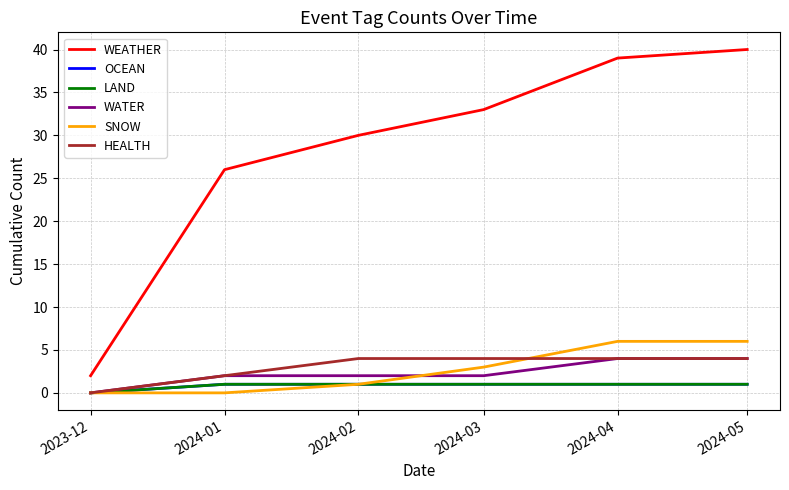

At which label is LAND closest to 0?

2023-12